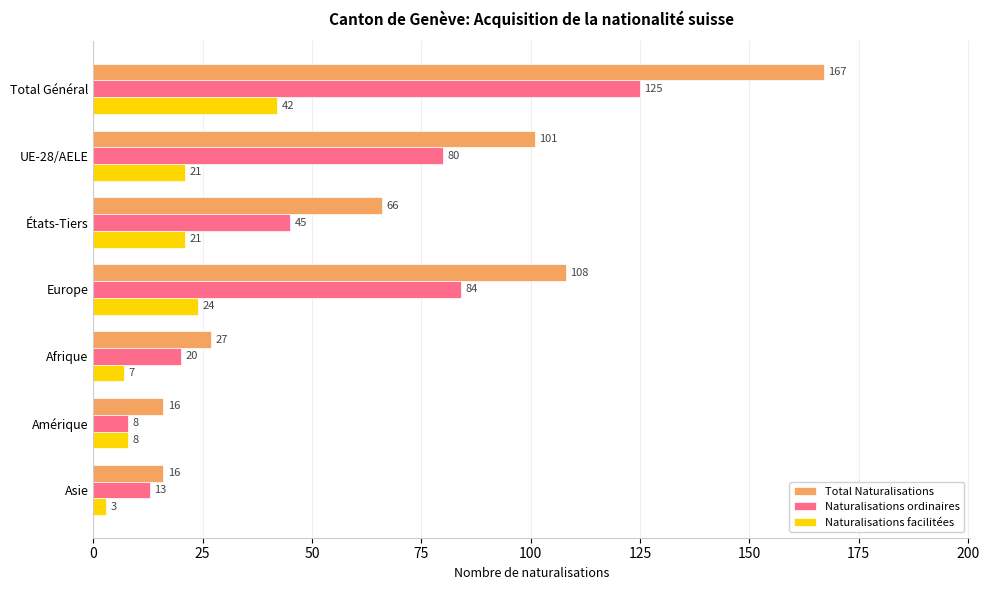

At which label is Total Naturalisations closest to 91?

UE-28/AELE